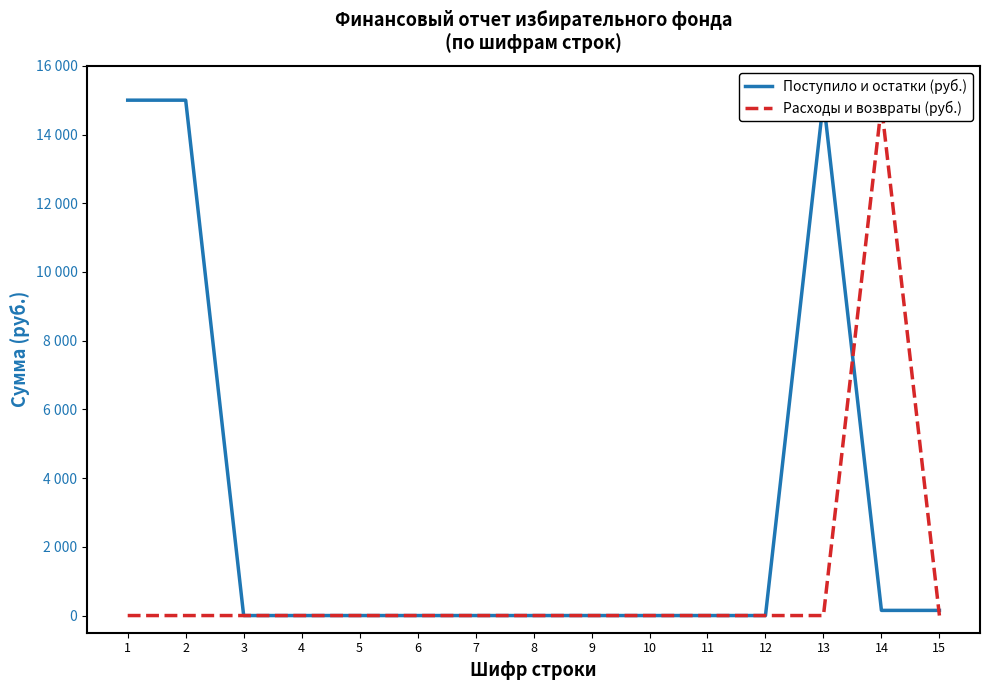

Rank the series by their average value, from lowest to highest.

Расходы и возвраты (руб.), Поступило и остатки (руб.)